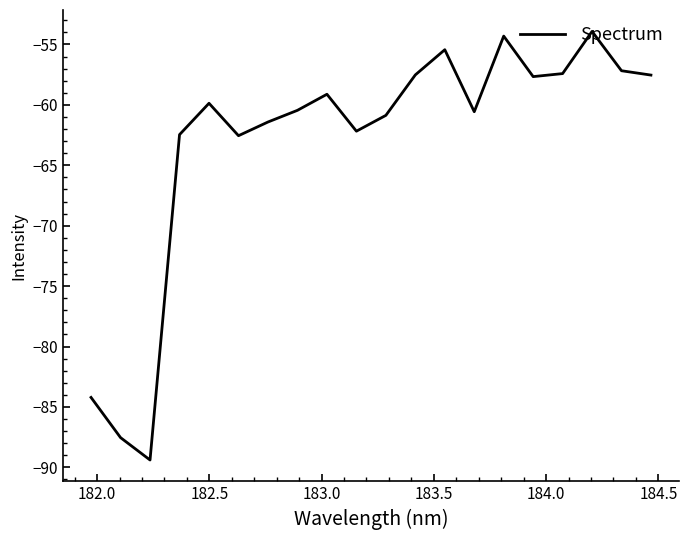

What is the maximum value shown in the chart?

-53.9